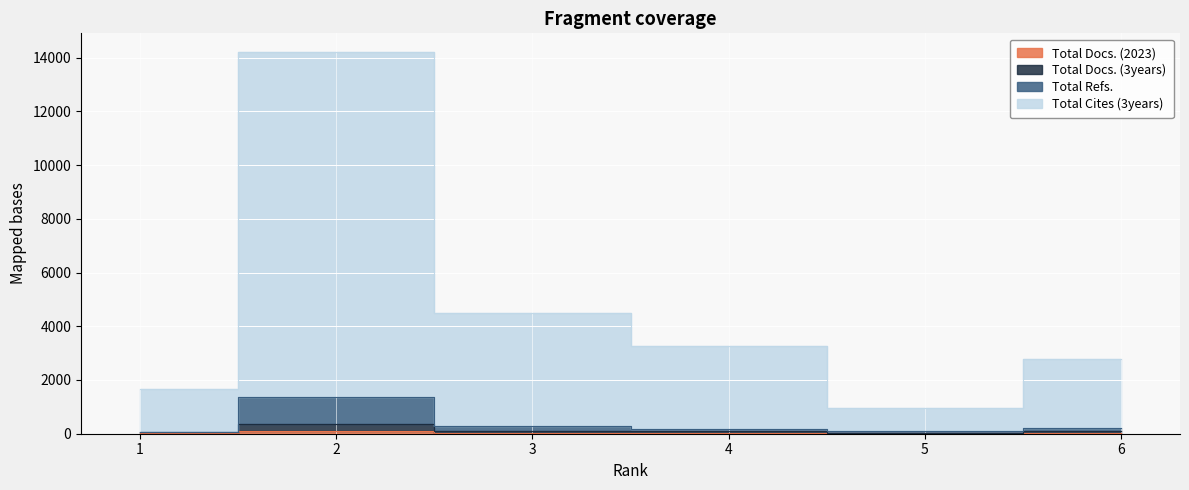

Is this an area chart (filled region under the line)?

No